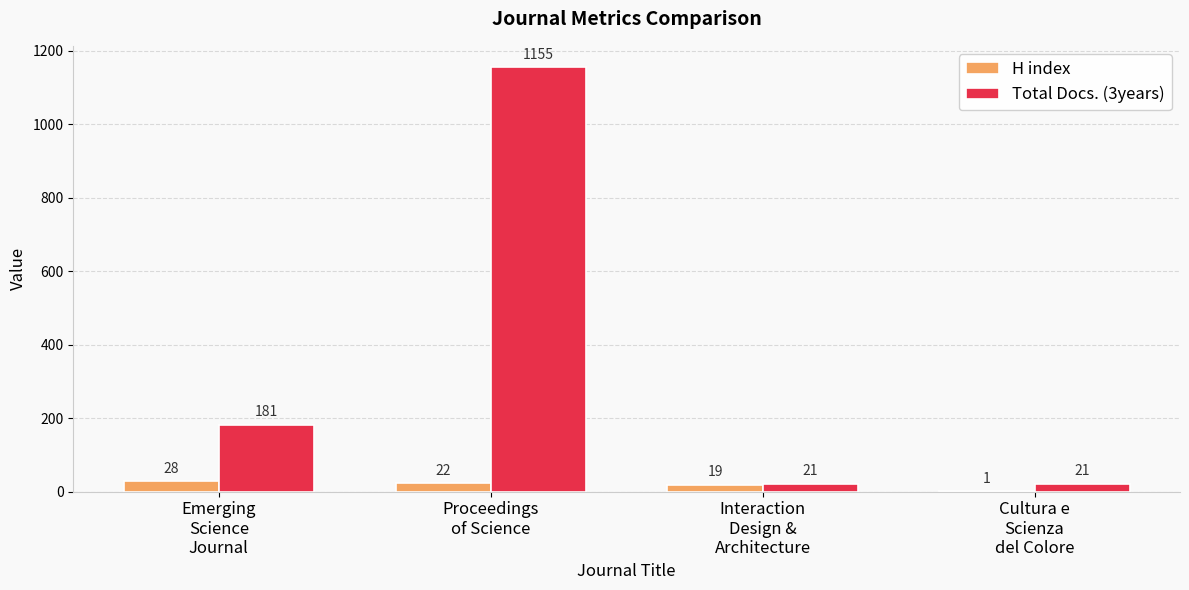

What is the maximum value shown in the chart?

1155